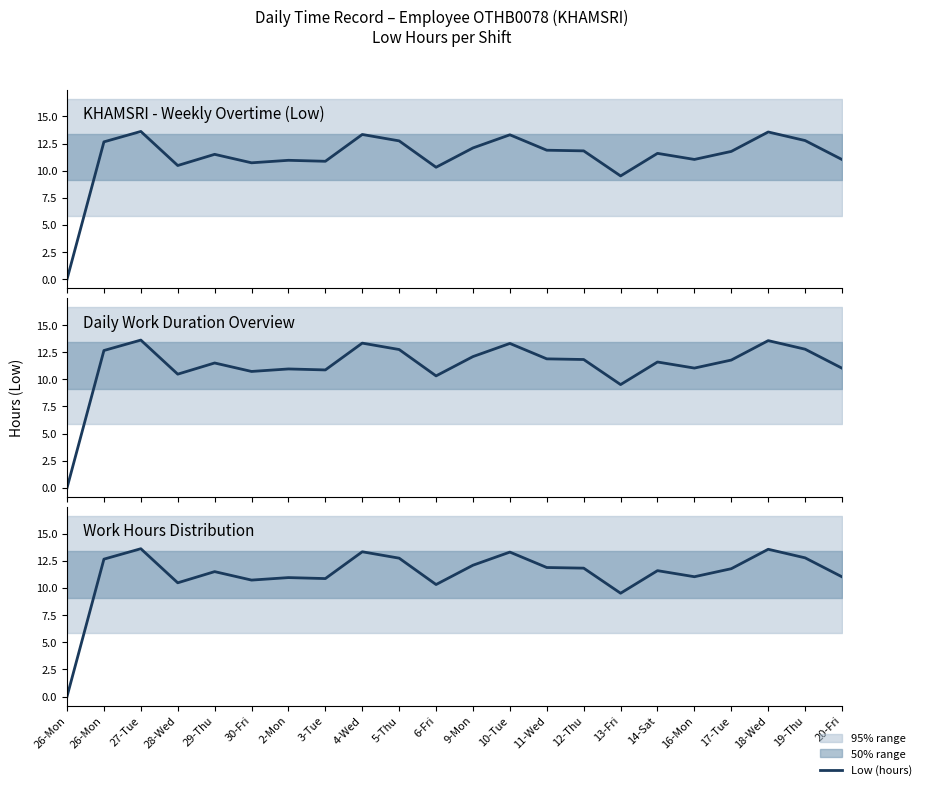

What is the label of the 14th point from the right?

4-Wed